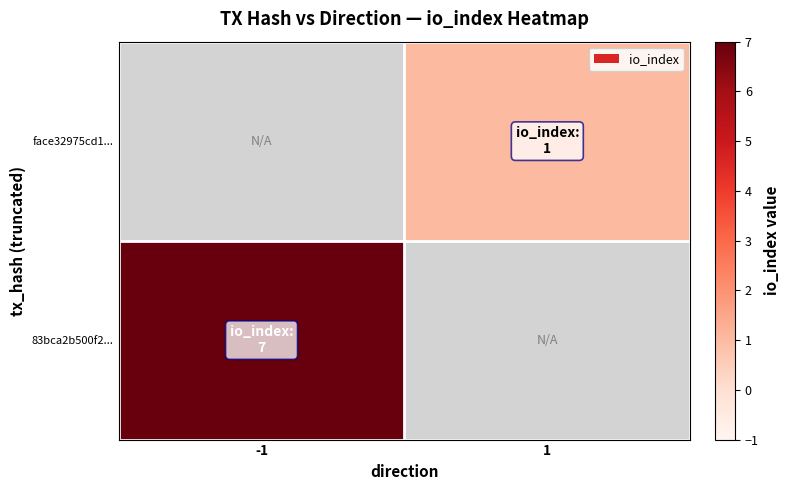

What is the total value across all series at -1?

6